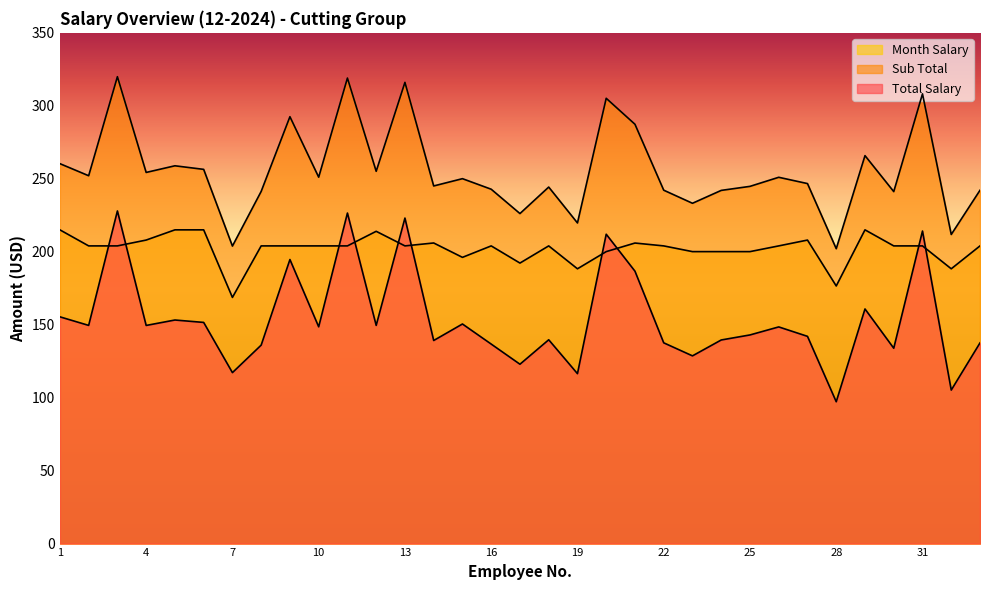

How many lines are shown in the chart?

3